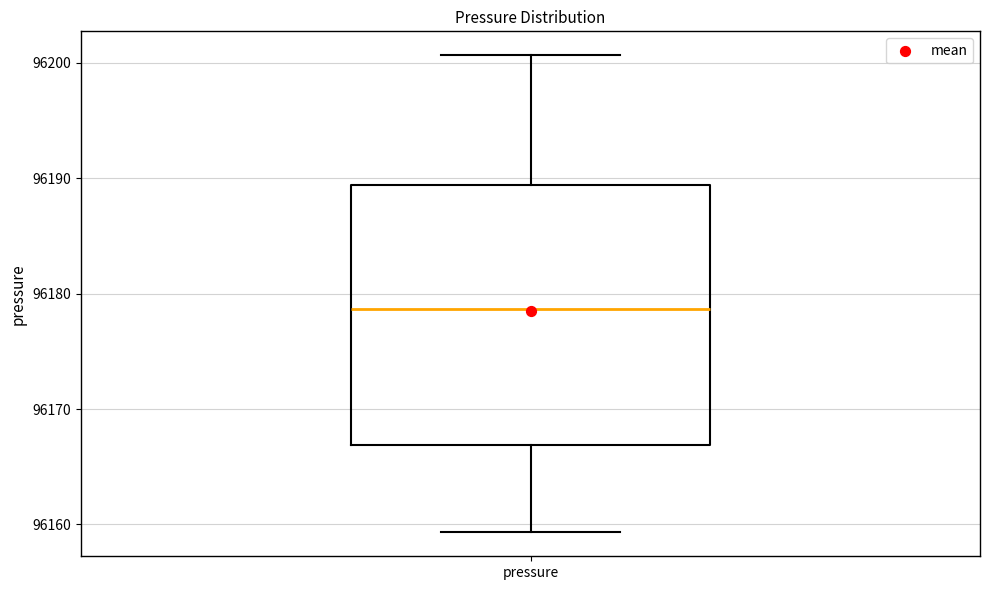

Read this box plot against the y-axis: the position of the median line, the range covered by the box, and the ends of both whiskers. The values are not printed on the chart, so give them approximately, as read against the axis.

median 96179, box 96167 to 96189, whiskers 96159 to 96201